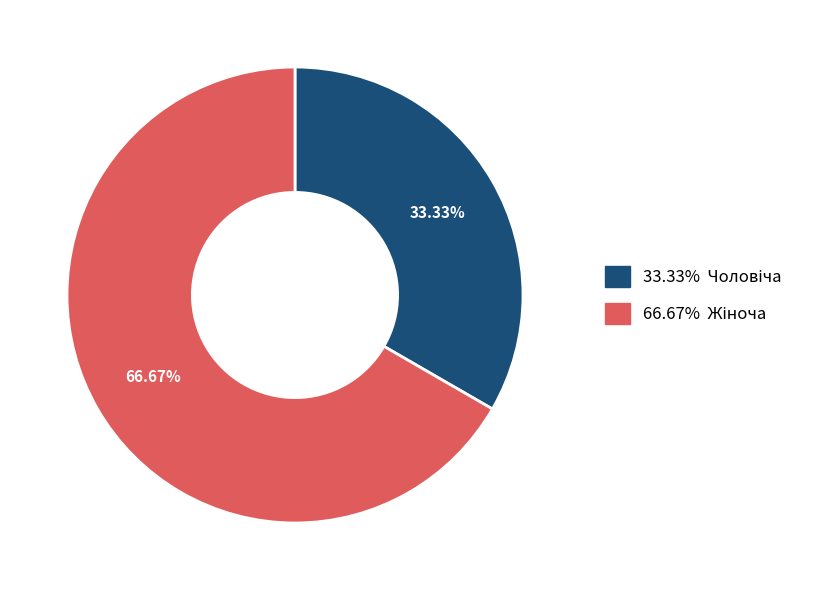

Is there a majority slice in this chart?

Yes